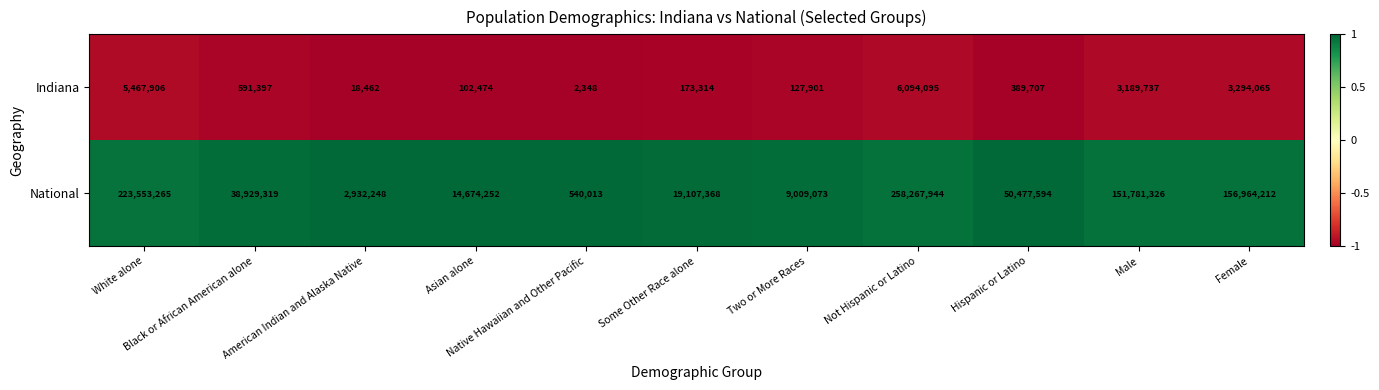

At which category is the sum across all series the highest?

Not Hispanic or Latino